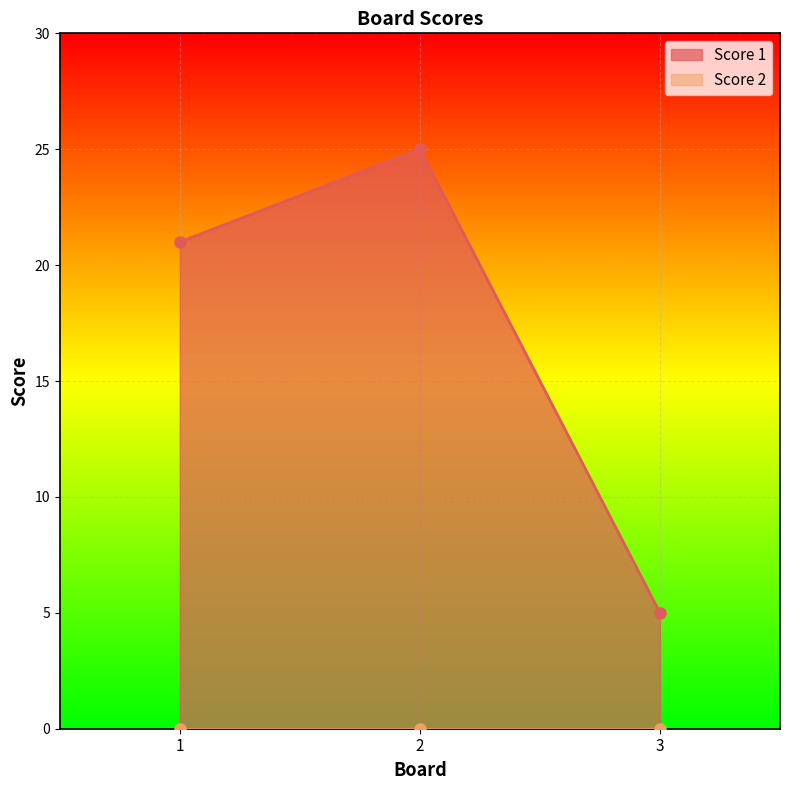

What is the average value?

17